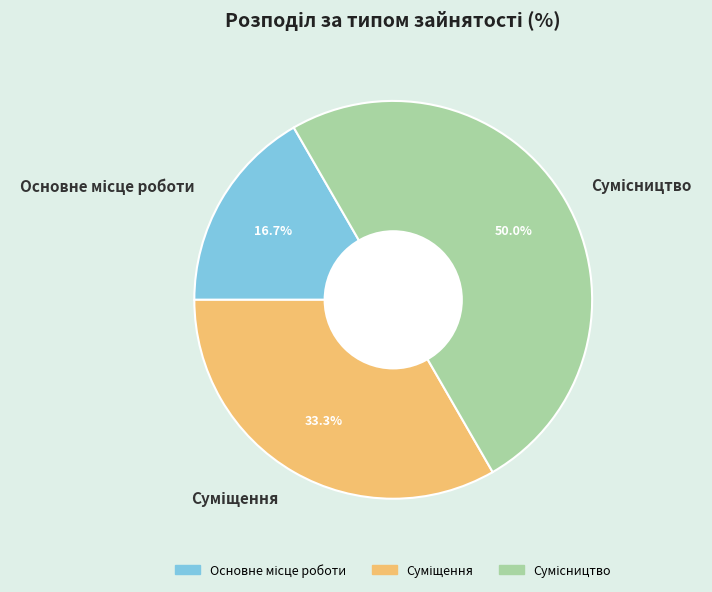

How many slices are in this pie chart?

3